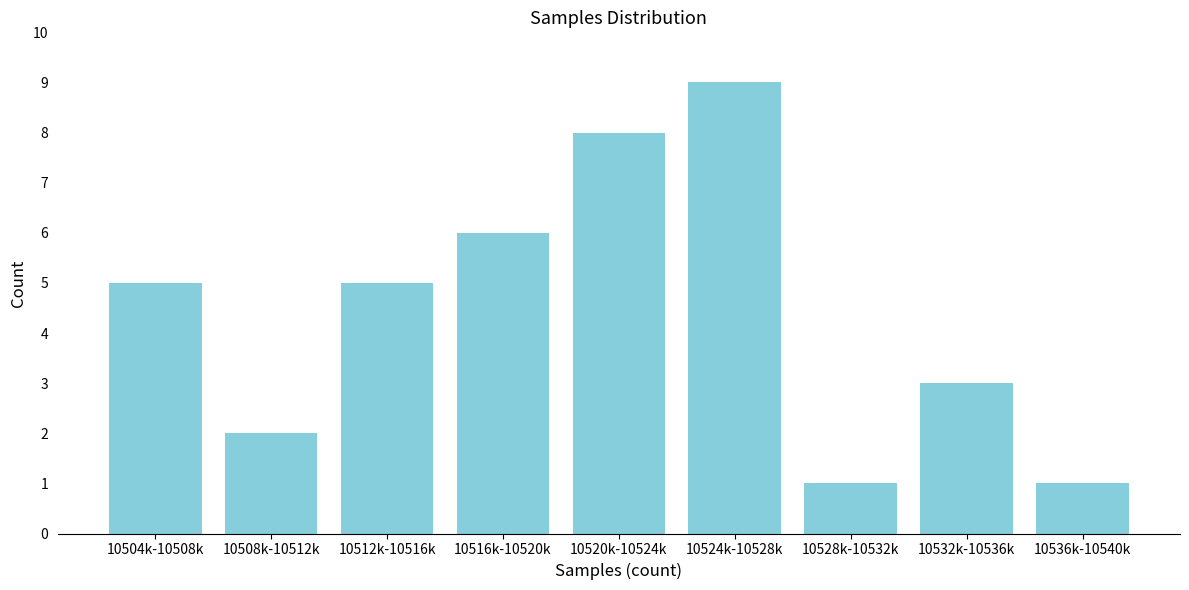

Reading left to right, transcribe all the data shown in this chart.

5	2	5	6	8	9	1	3	1